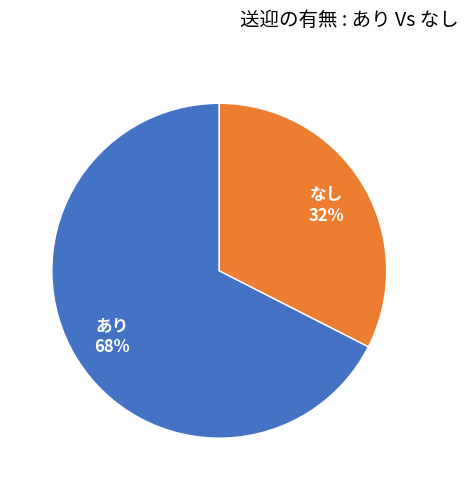

Between あり and なし, which is larger?

あり